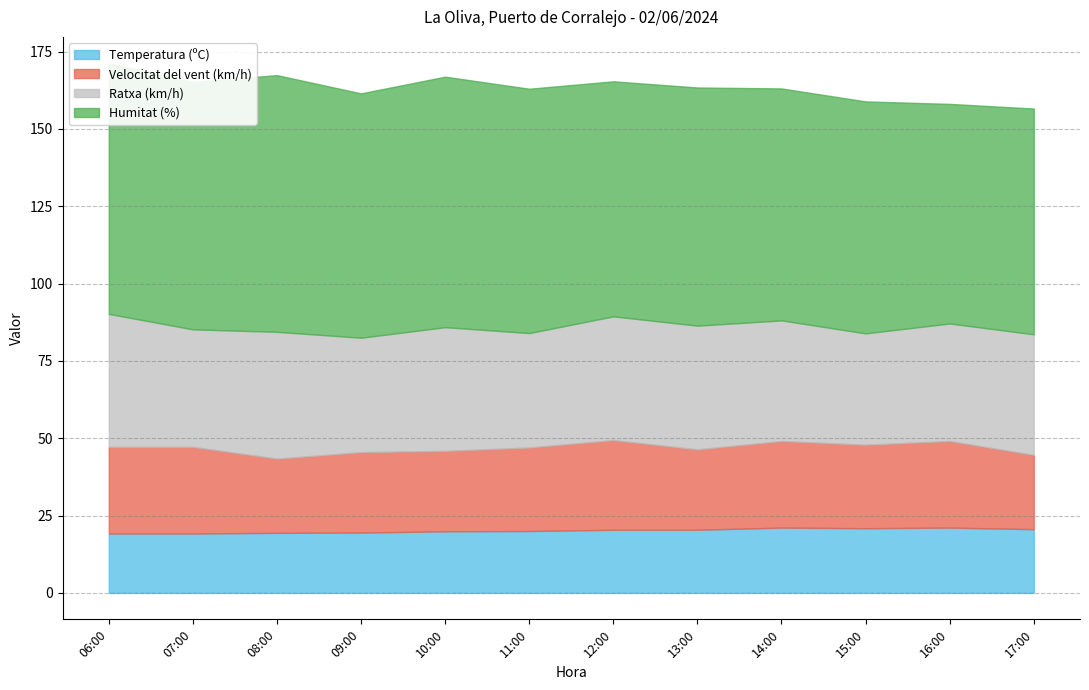

At which label is Velocitat del vent (km/h) closest to 26?

09:00